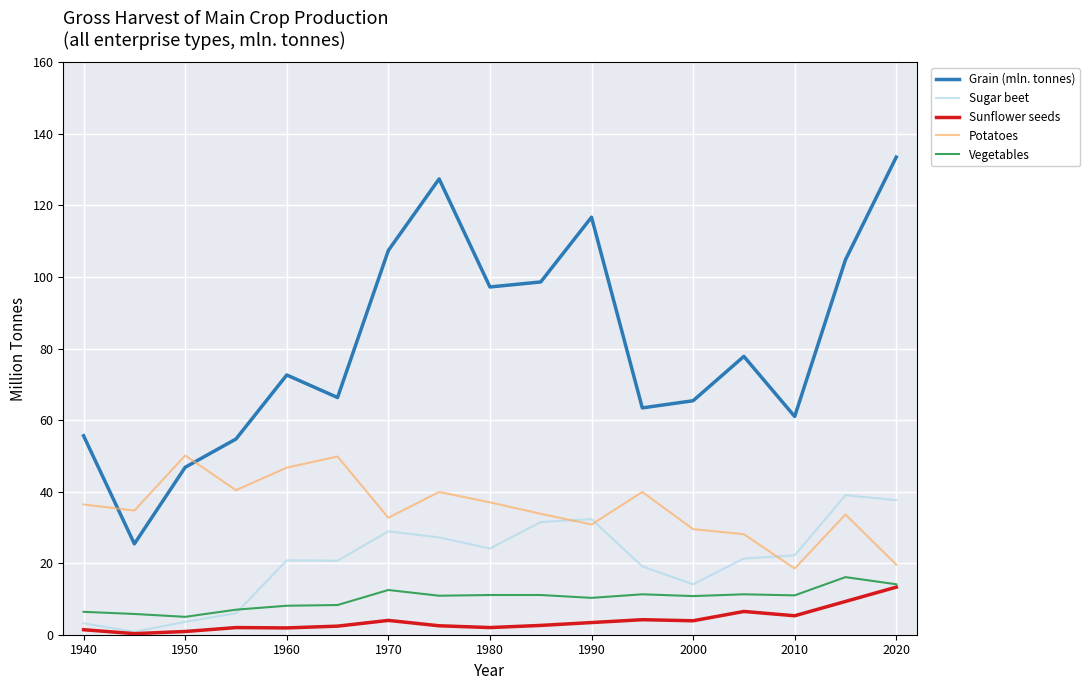

What is the maximum value for Grain (mln. tonnes)?

133.5